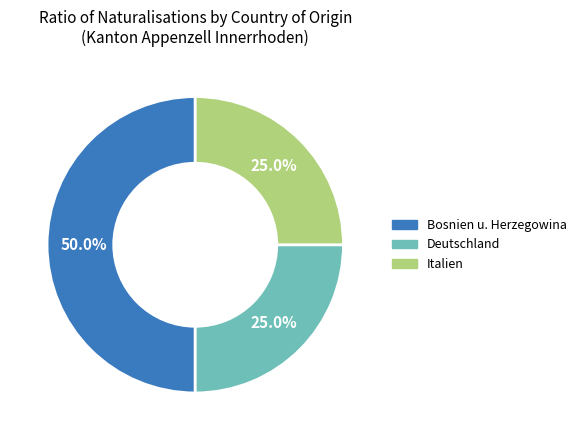

Does Deutschland account for over 50% of the chart?

No